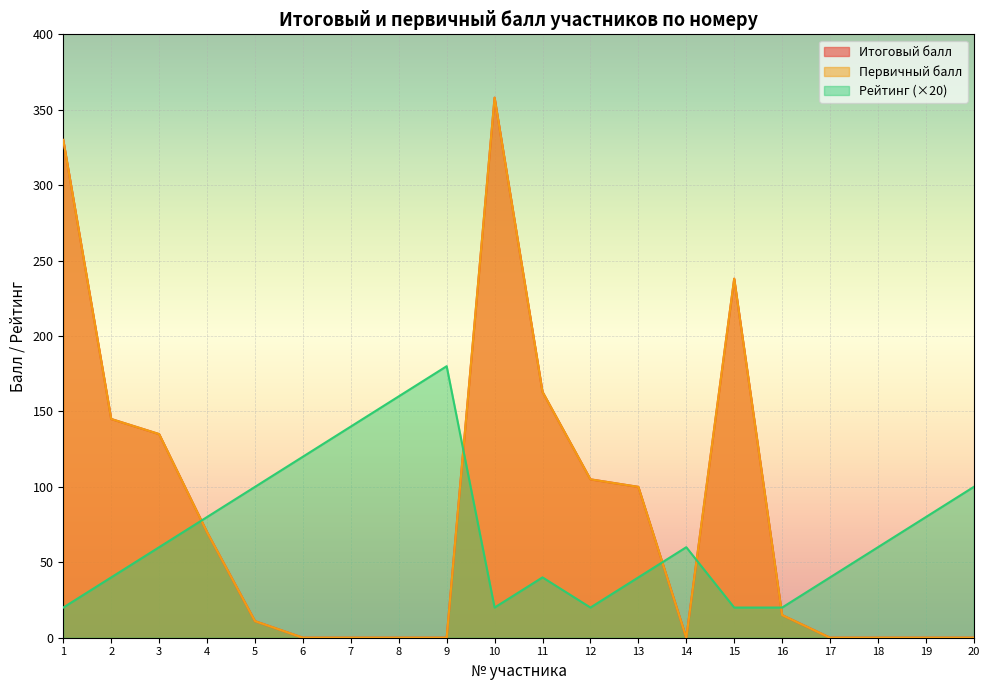

At which category is the sum across all series the highest?

10